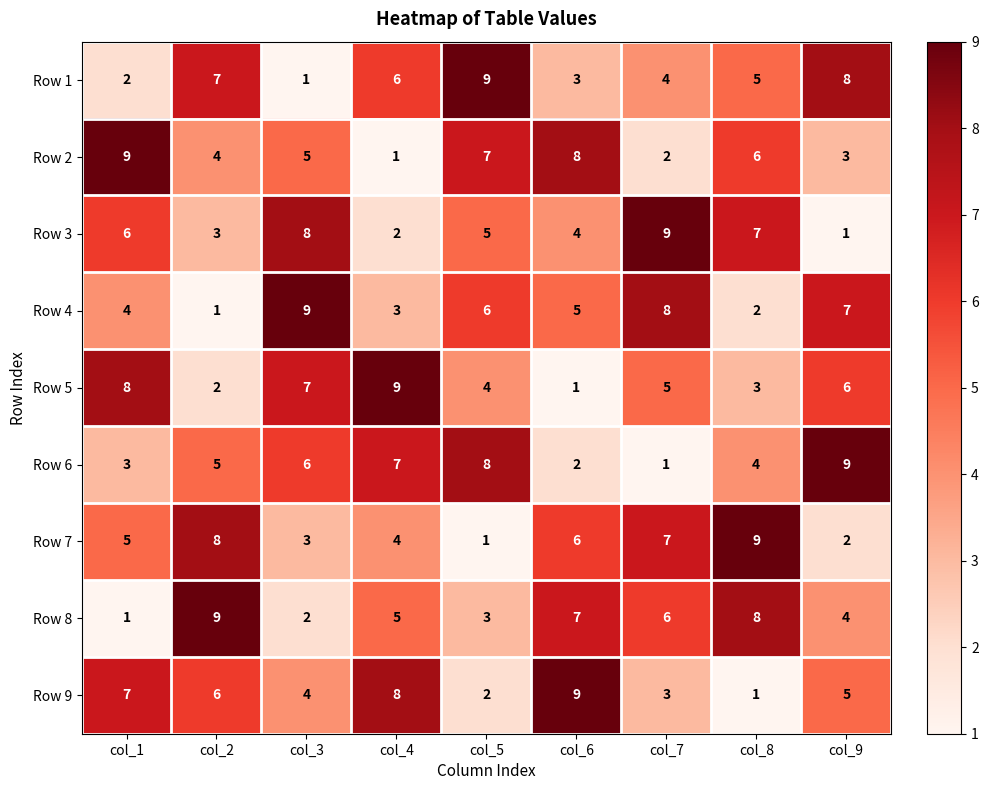

What is the difference between the highest and lowest values at col_3?

8